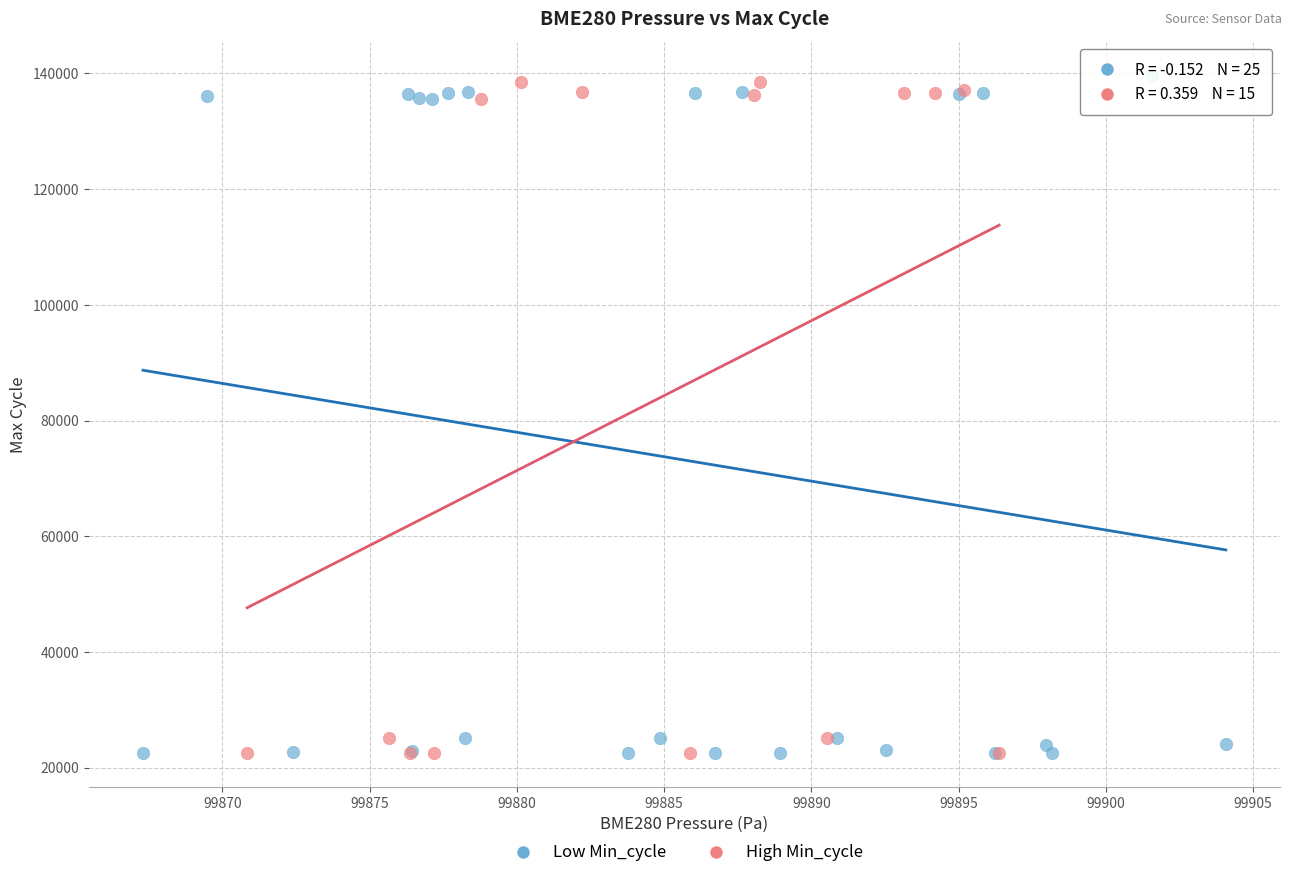

What are all the series names shown in the legend?

Low Min_cycle, High Min_cycle